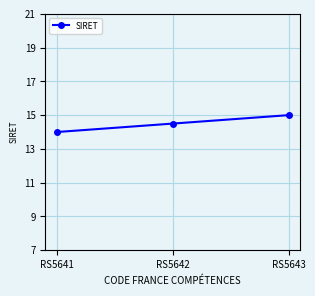

Is it true that the value at RS5643 is 15.0?

True